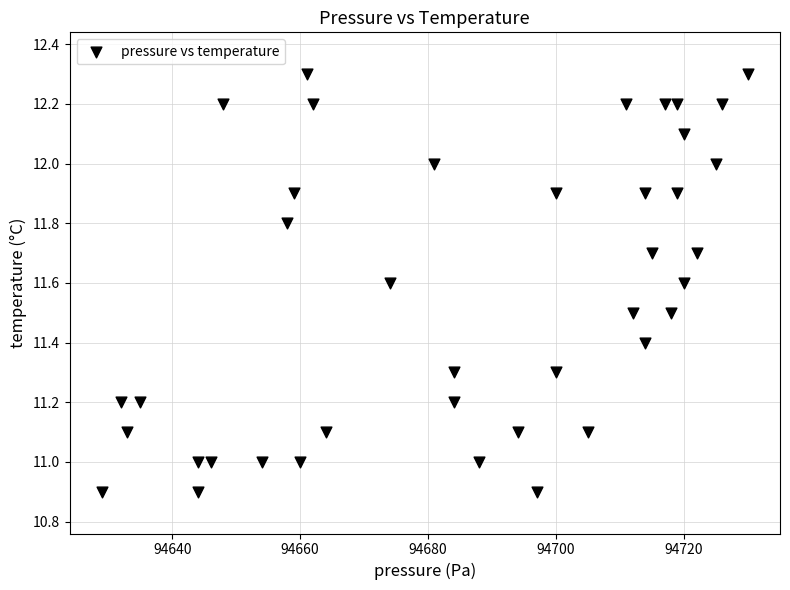

What is the range of X values (max minus min)?

101.0